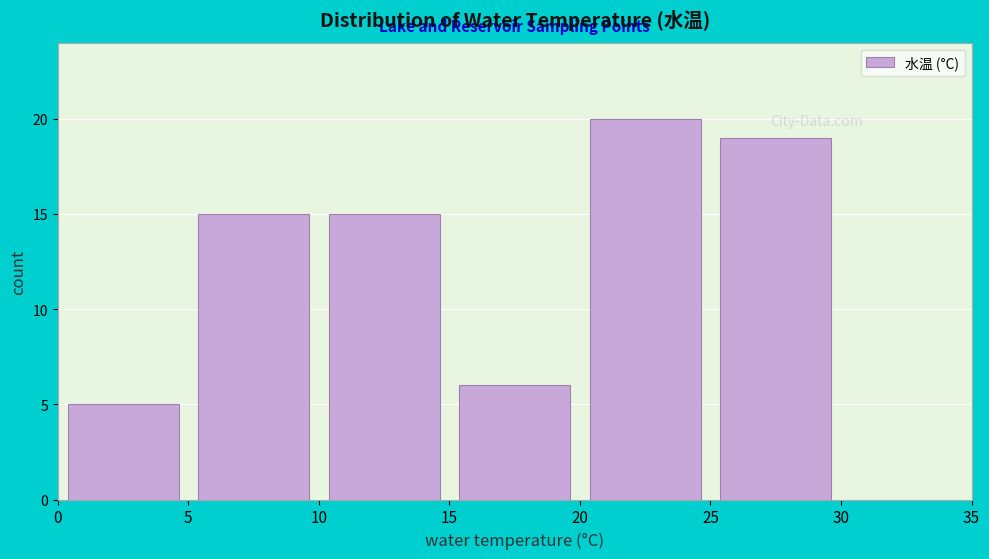

Reading left to right, list every bar in this chart as the range it spans on the x-axis followed by its height. The values are not printed on the chart, so give them approximately, as read against the axis.

0 to 5: 5
5 to 10: 15
10 to 15: 15
15 to 20: 6
20 to 25: 20
25 to 30: 19
30 to 35: 0